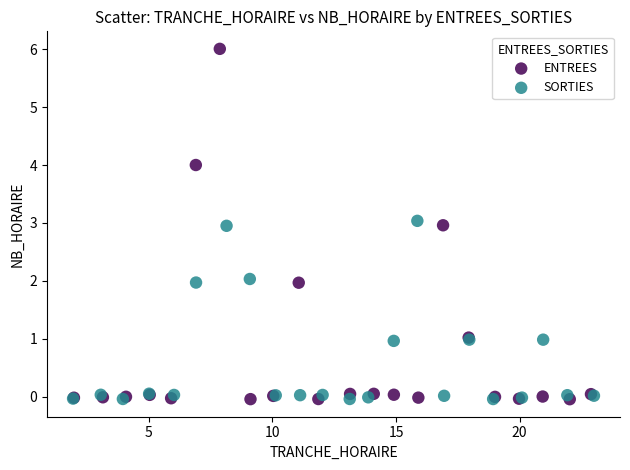

Which series reaches the maximum Y coordinate?

ENTREES